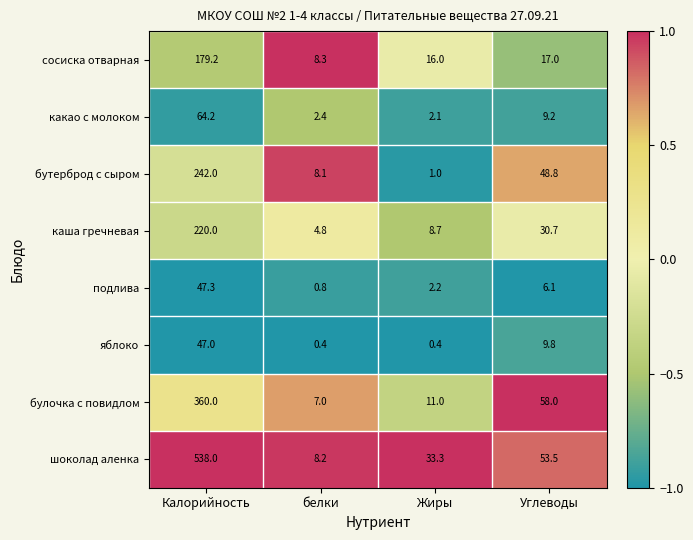

Count the number of categories in the chart.

4